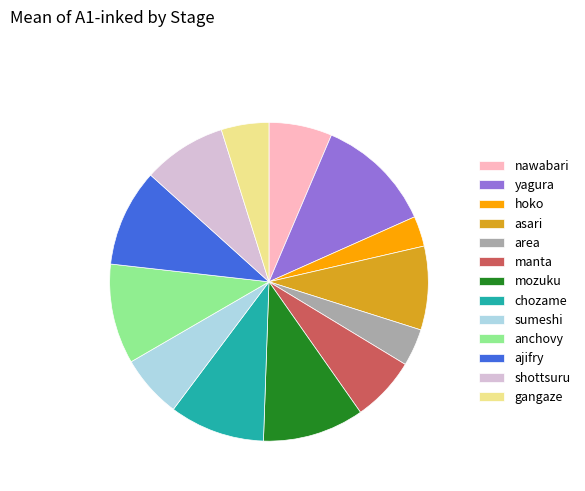

Is it true that gangaze is 18% of the pie?

False